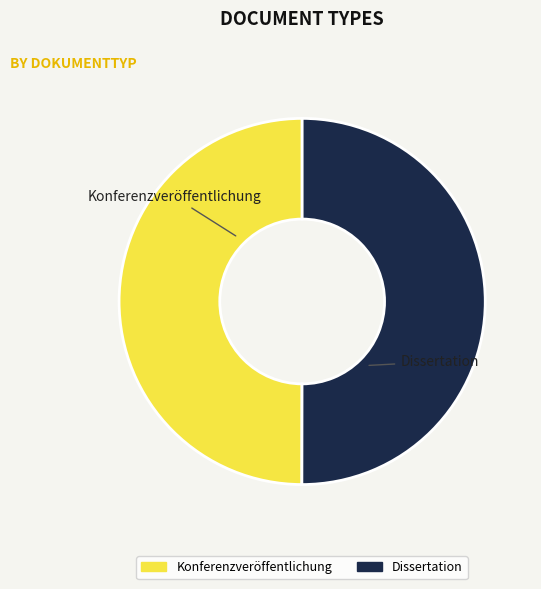

Count the number of slices in the pie.

2